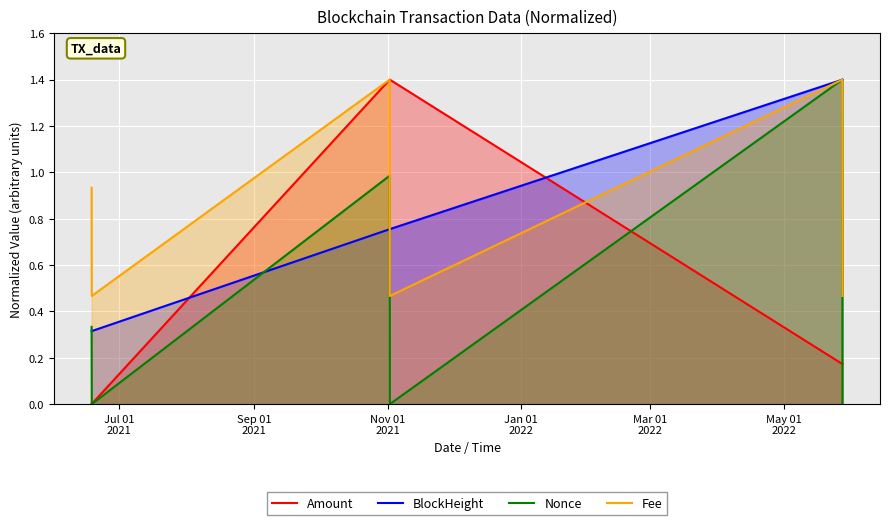

What is the maximum value shown in the chart?

1.4